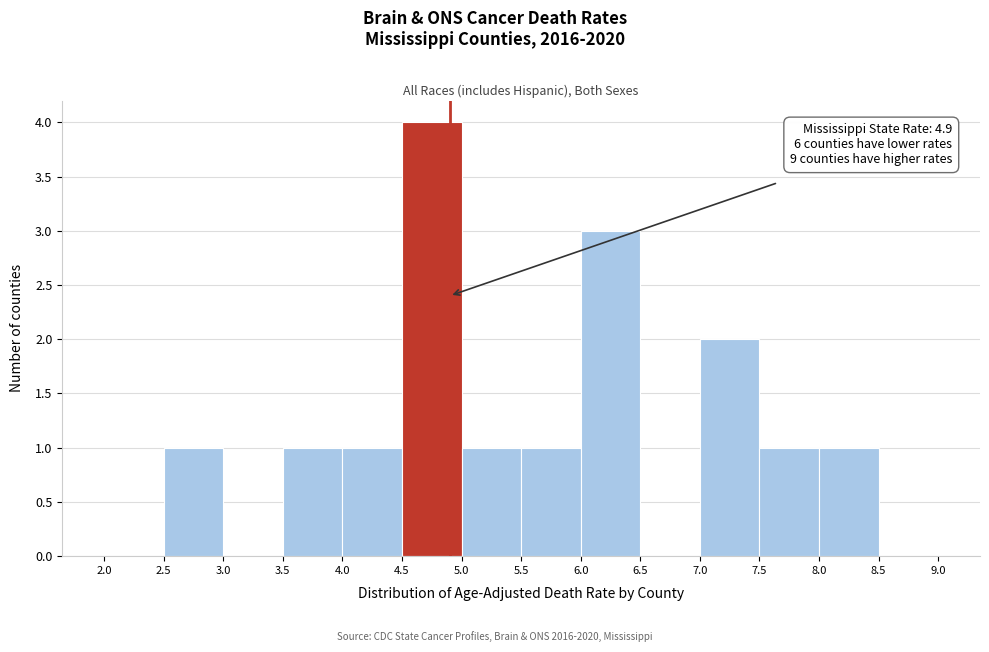

Which range on the x-axis has the tallest bar?

4.5 to 5.0